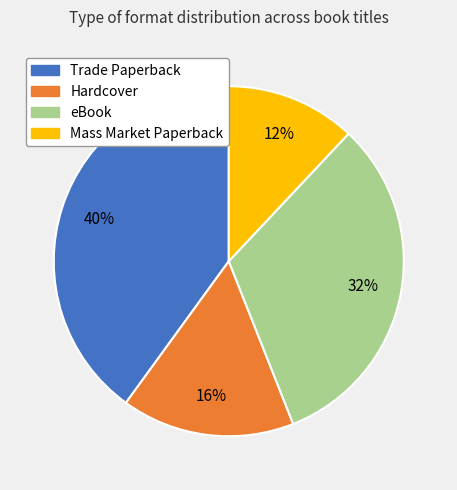

Is it true that eBook is 24% of the pie?

False